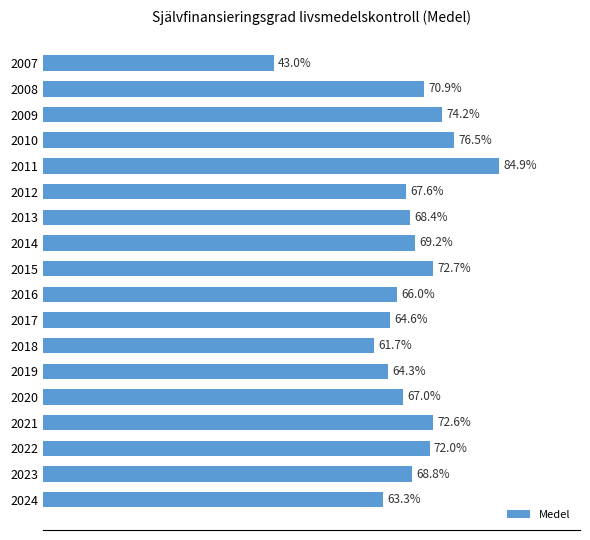

Rank the categories by value from highest to lowest.

2011, 2010, 2009, 2015, 2021, 2022, 2008, 2014, 2023, 2013, 2012, 2020, 2016, 2017, 2019, 2024, 2018, 2007